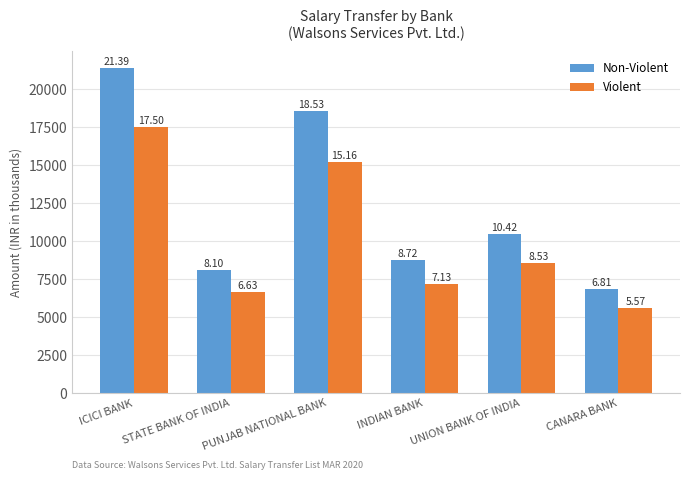

How many groups of bars are there?

6